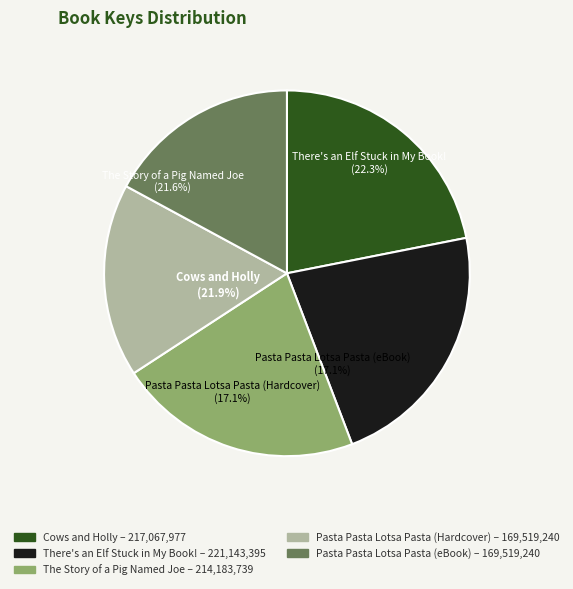

Do Pasta Pasta Lotsa Pasta (eBook) and There's an Elf Stuck in My Book! together represent more than half of the pie?

No